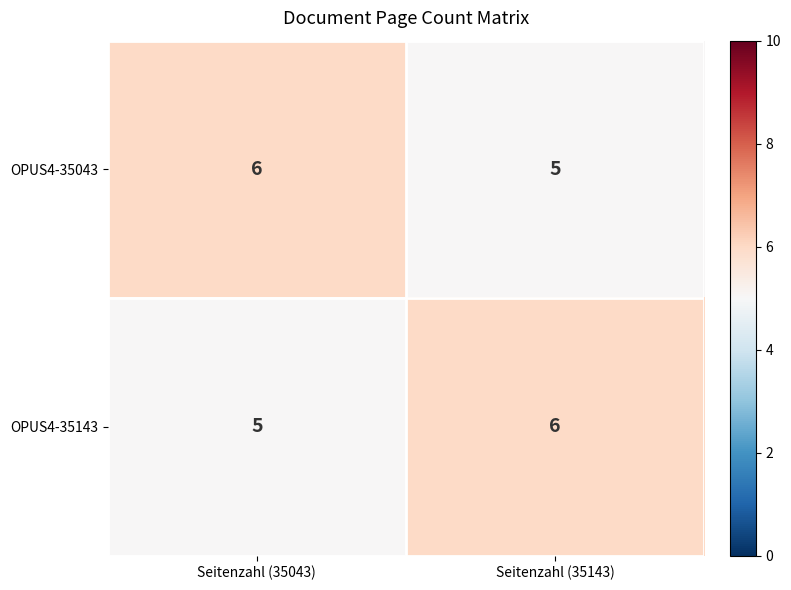

Rank the series at Seitenzahl (35143) from highest to lowest value.

OPUS4-35143, OPUS4-35043